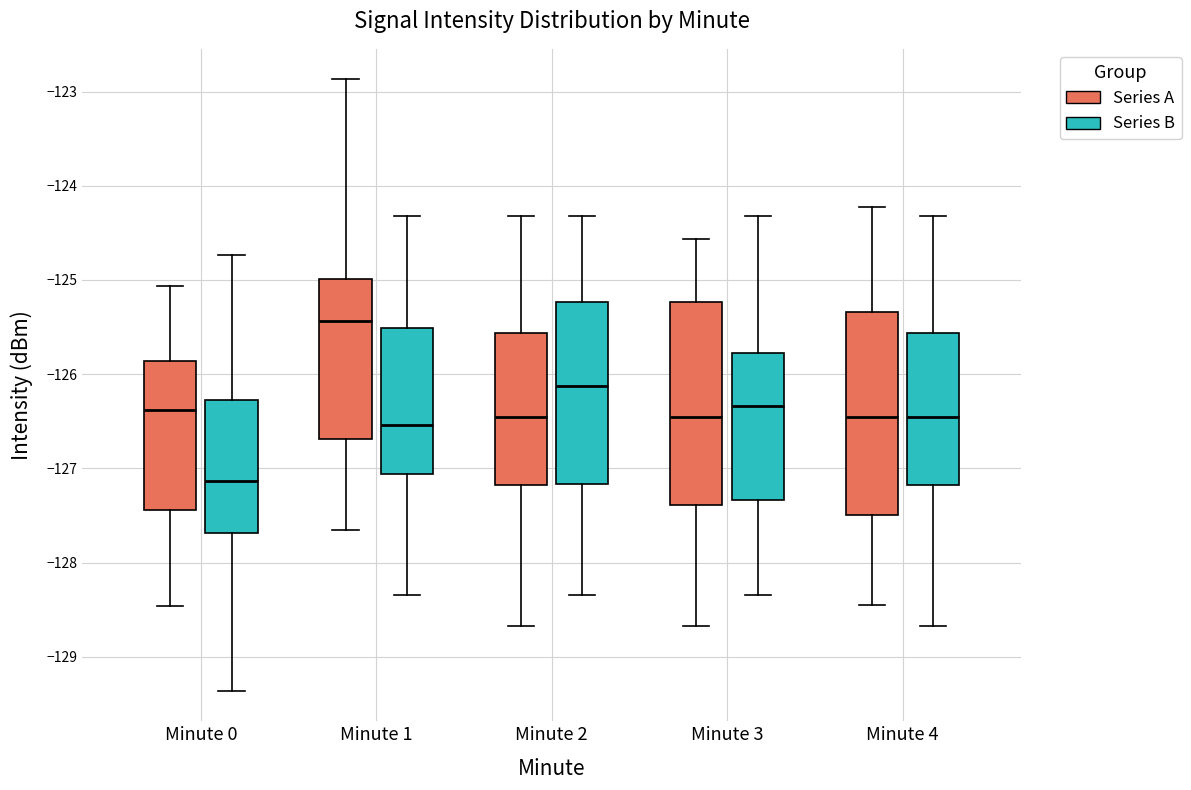

Where is the upper edge of the box for Minute 1 (Series A) on the y-axis? The values are not printed on the chart, so give them approximately, as read against the axis.

-125.0